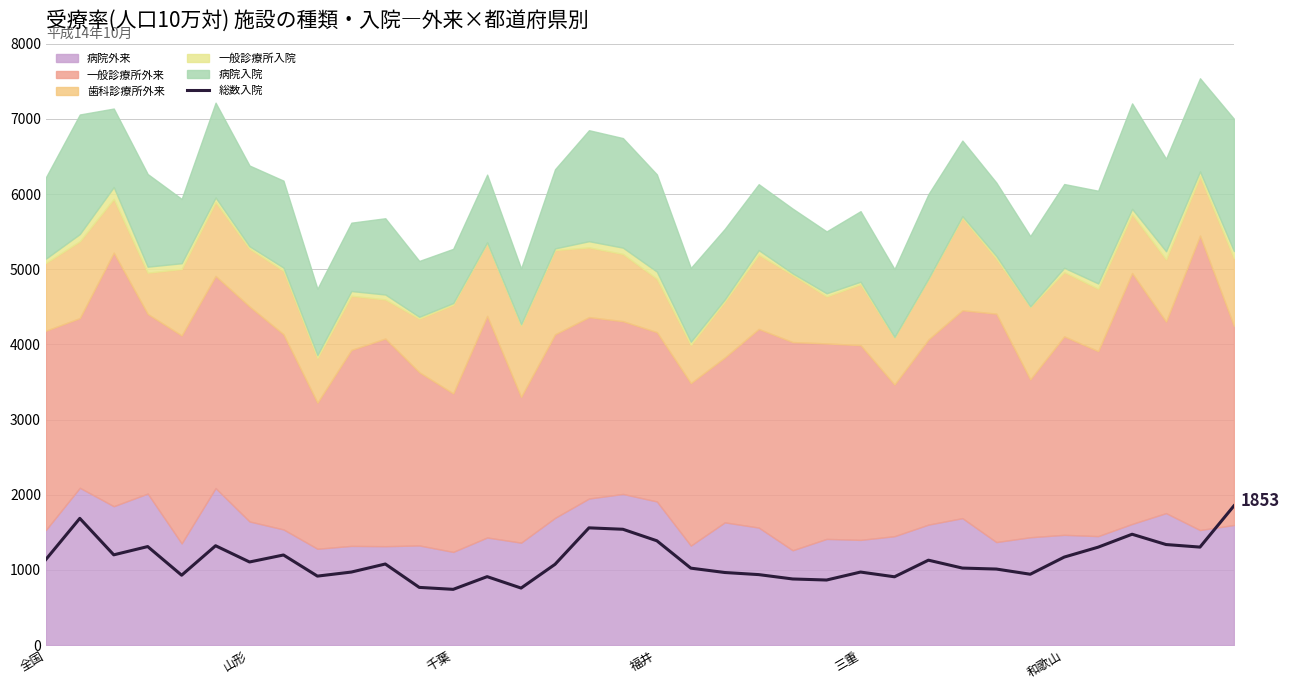

How many interior local valleys (lower than both neighbors) does the data have?

10